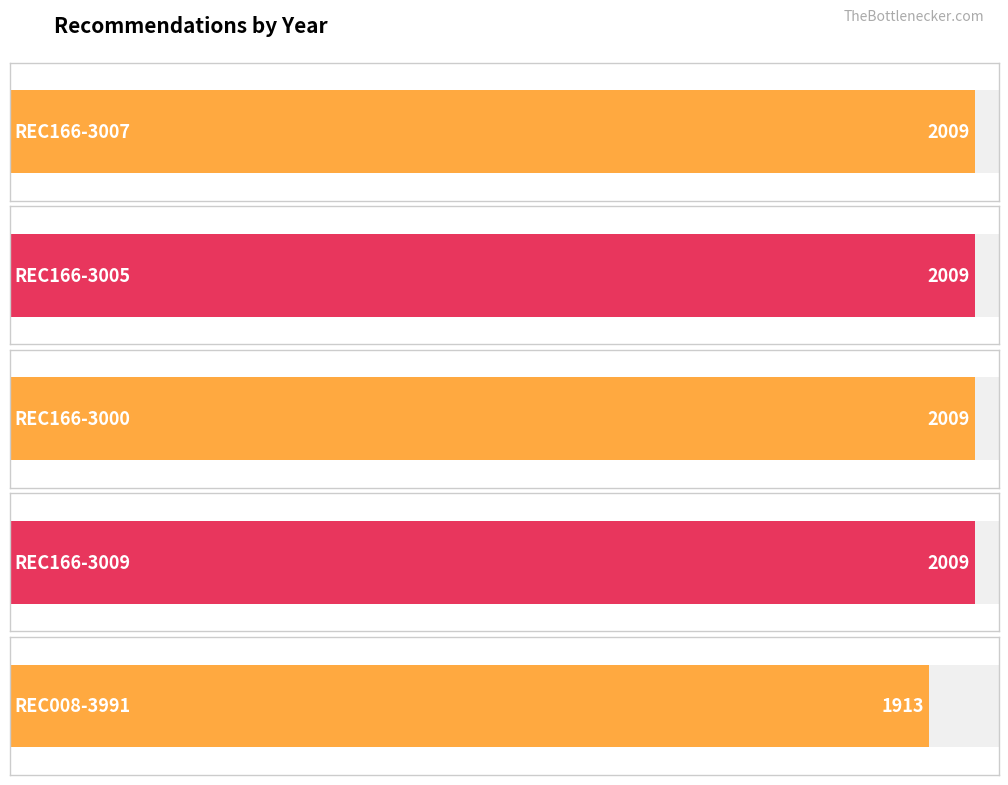

List the labels in order of value, smallest first.

REC008-3991, REC166-3007, REC166-3005, REC166-3000, REC166-3009